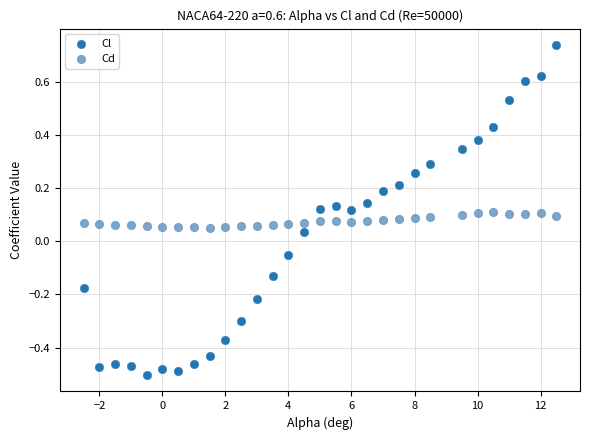

What are all the series names shown in the legend?

Cl, Cd